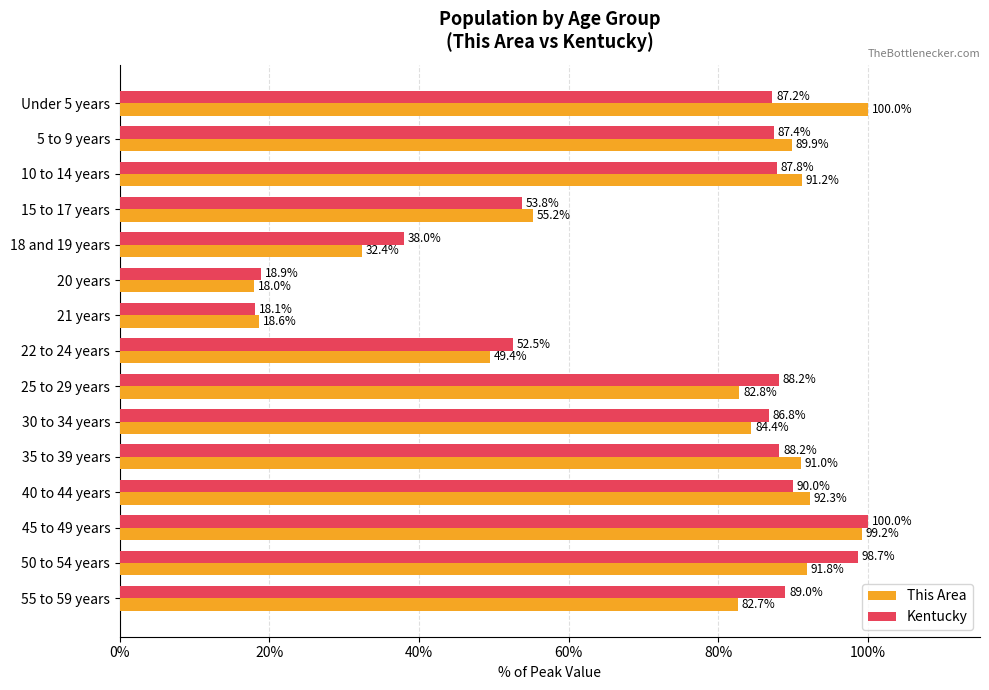

List the series in order of their overall mean, highest first.

Kentucky, This Area